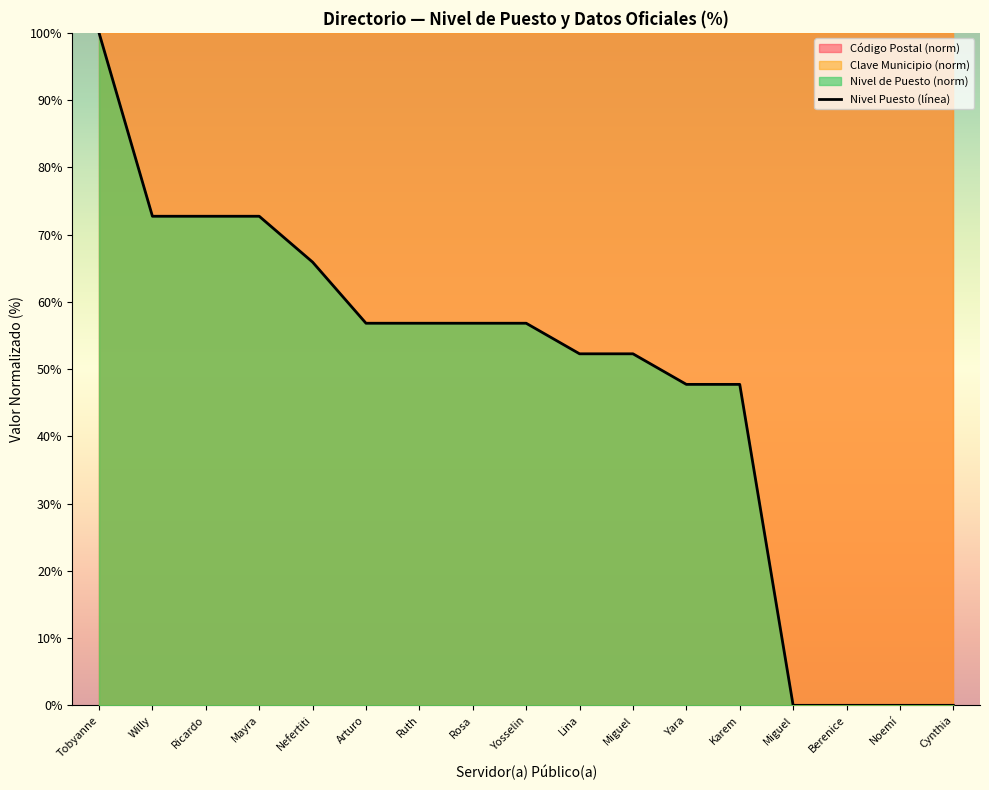

What is the average value?

47.7